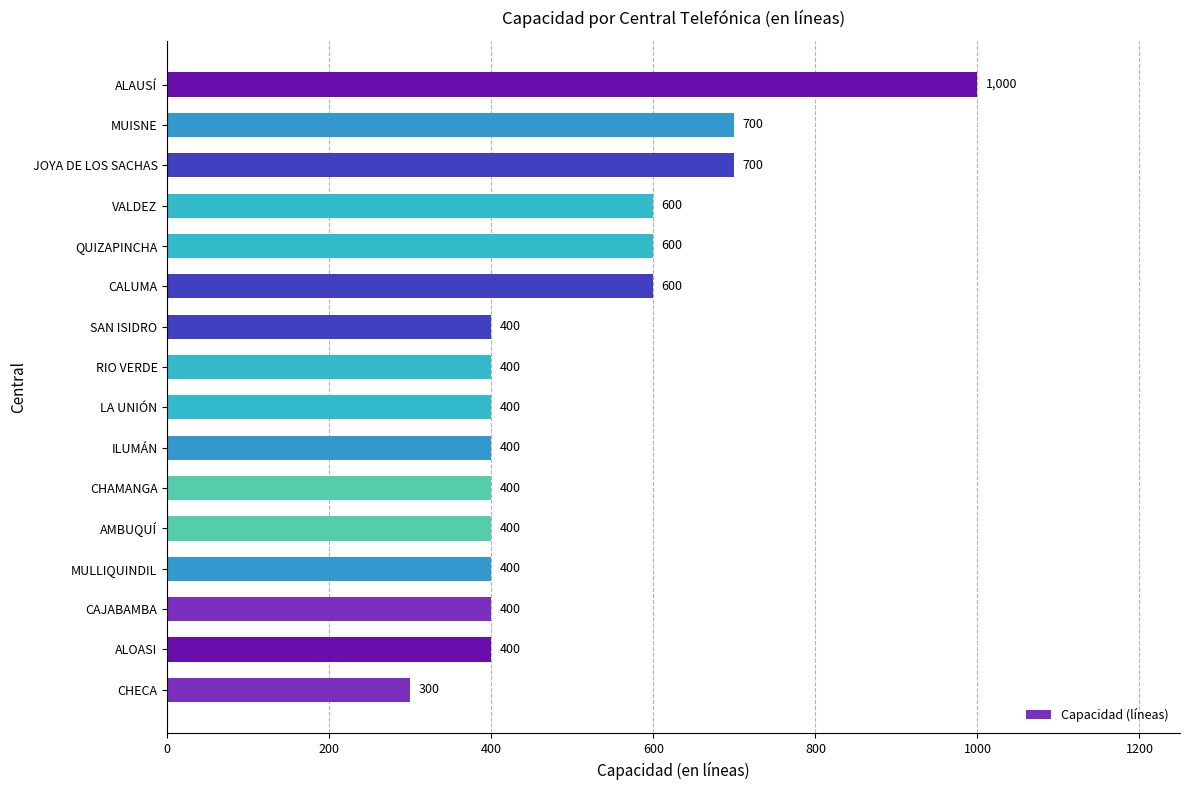

What is the difference between the maximum and minimum values?

700